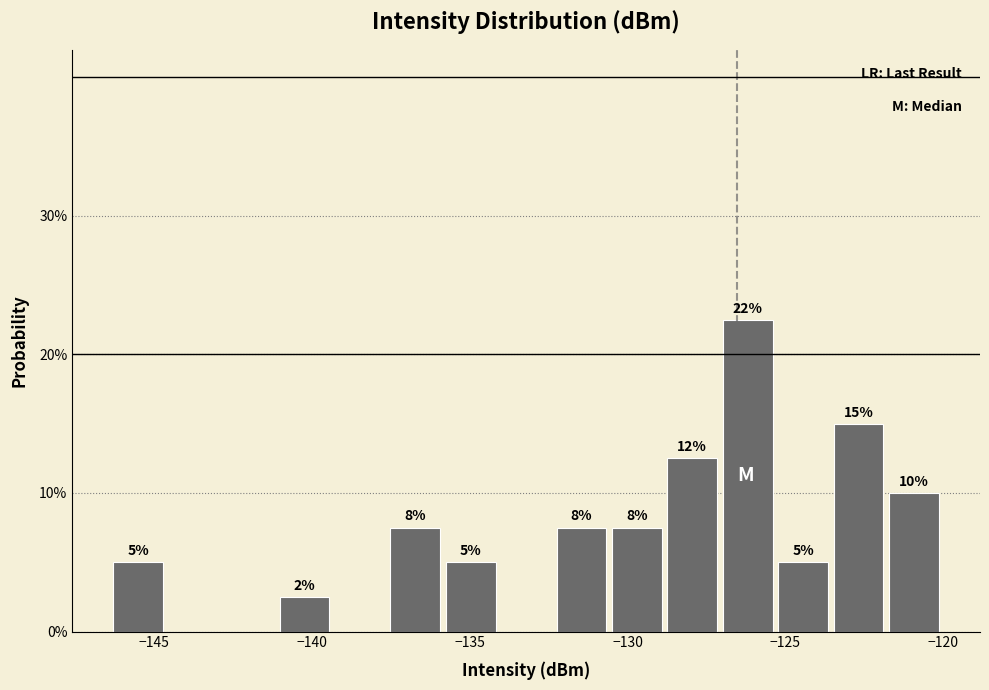

Around what value on the x-axis is the tallest bar? Give the approximate position of its centre, as read against the axis.

-126.0